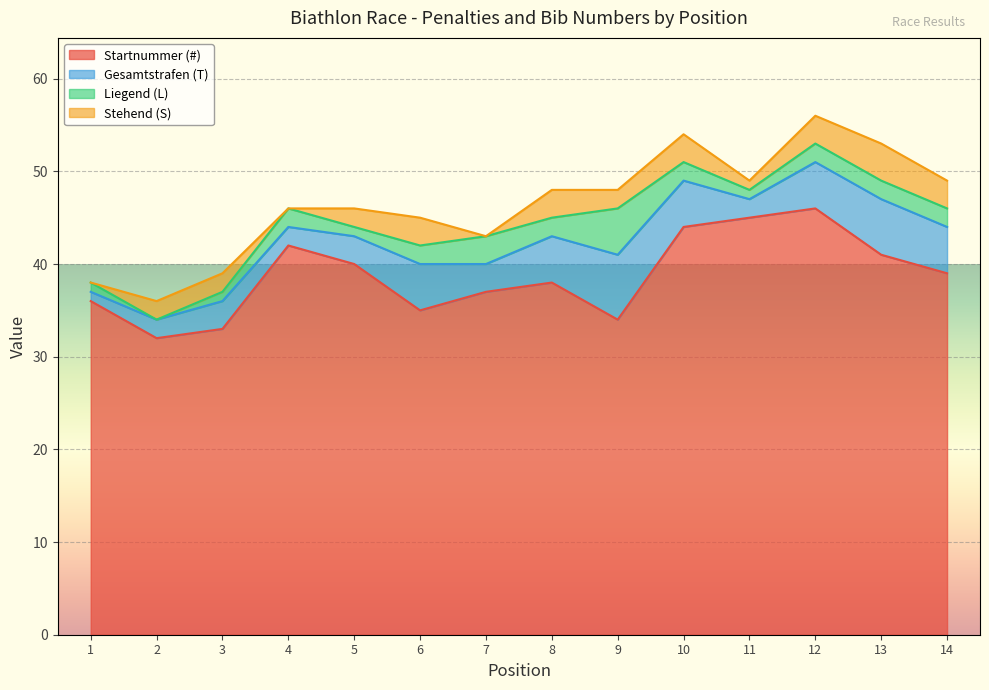

Read the Startnummer (#) value at 3.

33